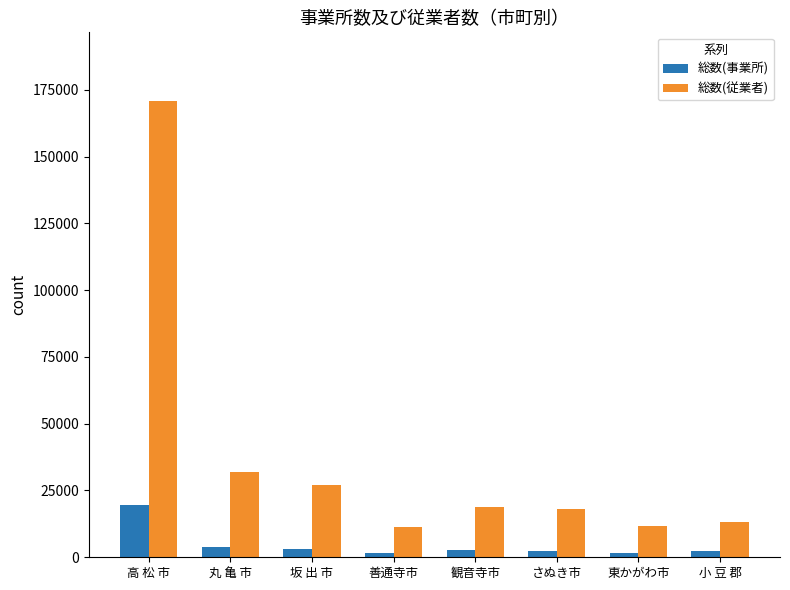

The value of 総数(従業者) at 小 豆 郡 is 13279. True or false?

True